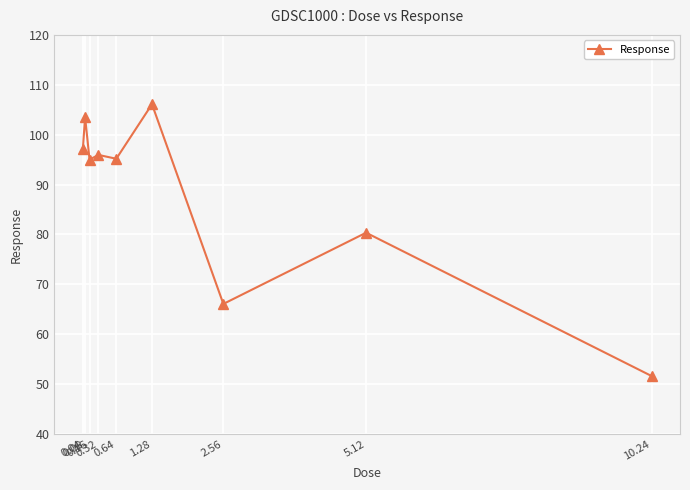

What is the greatest value displayed?

106.1